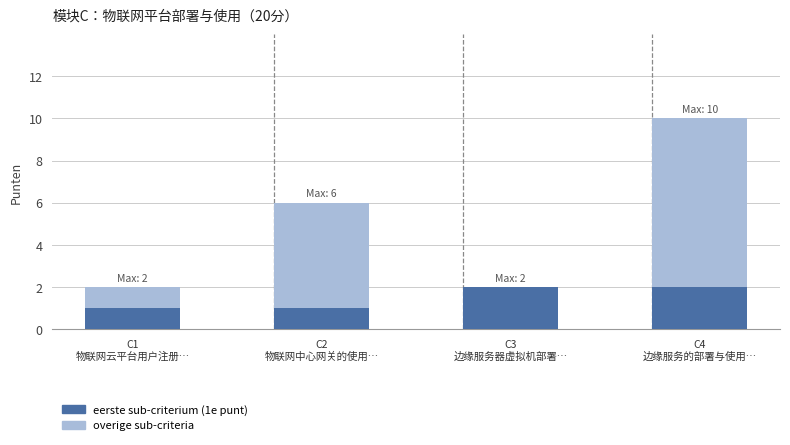

Does the chart contain stacked bars?

Yes